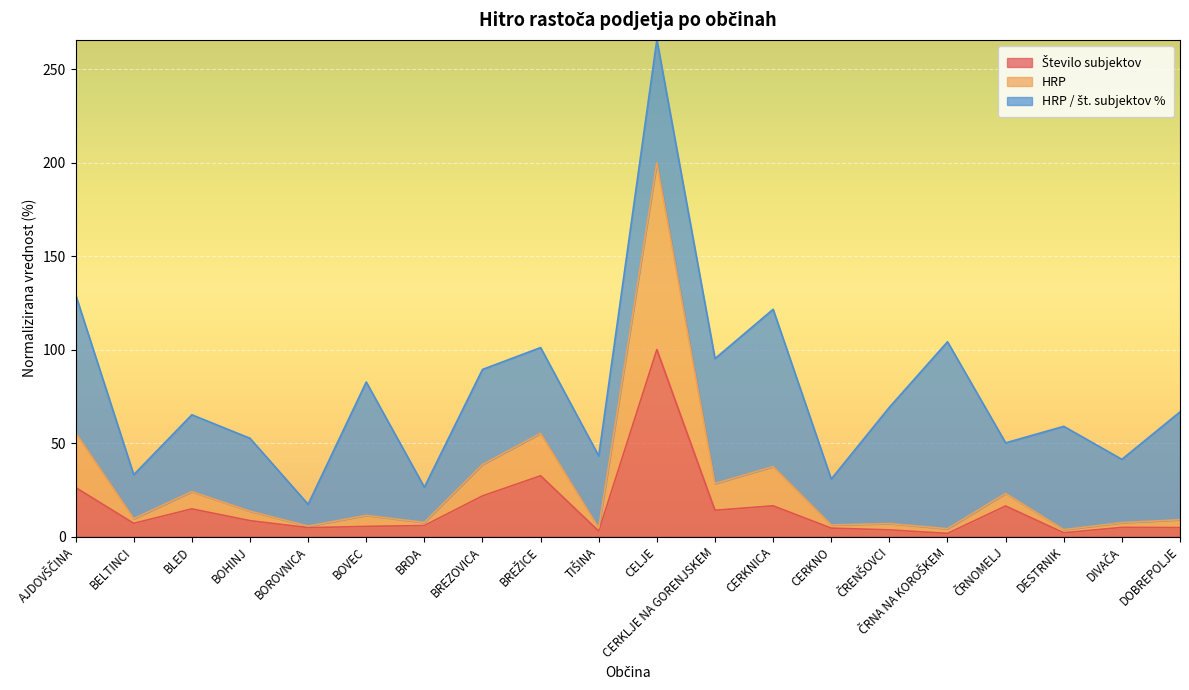

How many data points does each series have?

20